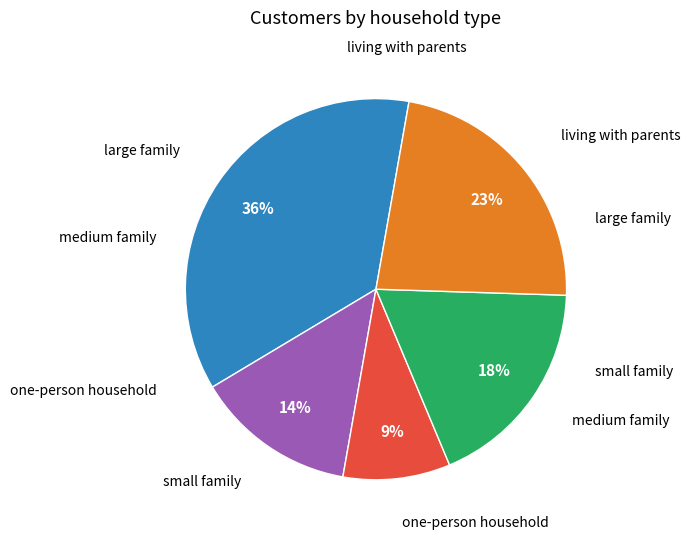

To the nearest percent, what is the difference between the largest and smallest slice percentages?

27%